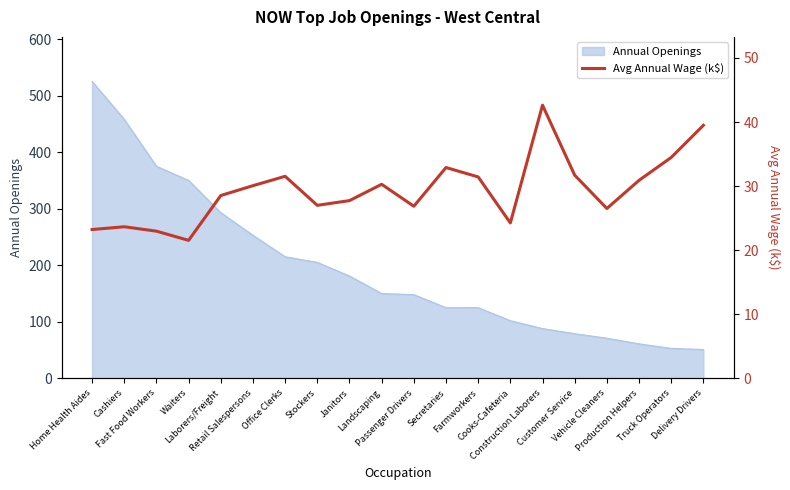

What is the highest value of the Annual Openings series?

525